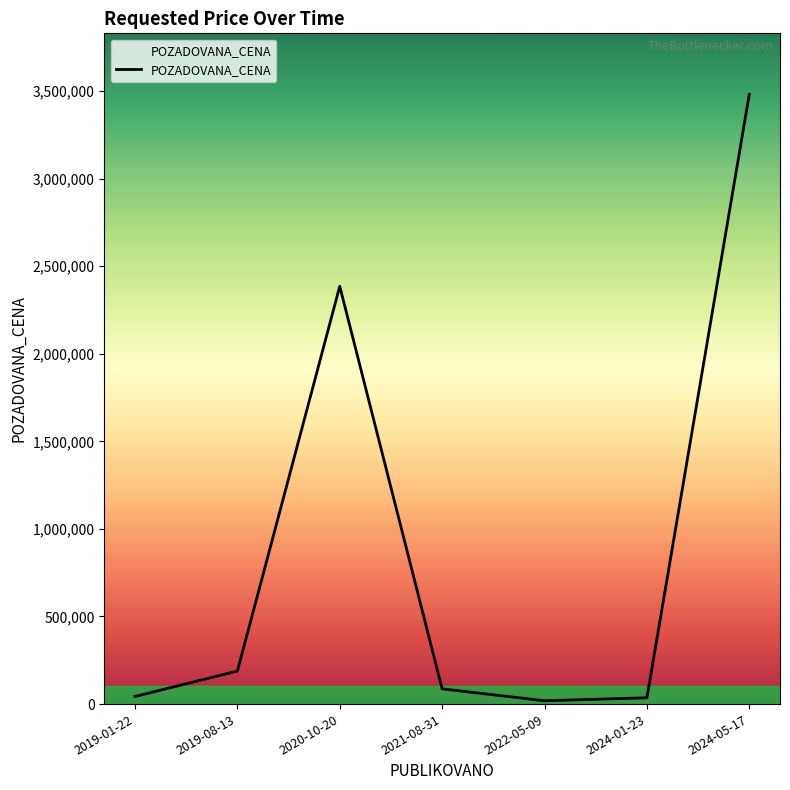

True or false: the data shows 5996597 at 2024-05-17.

False